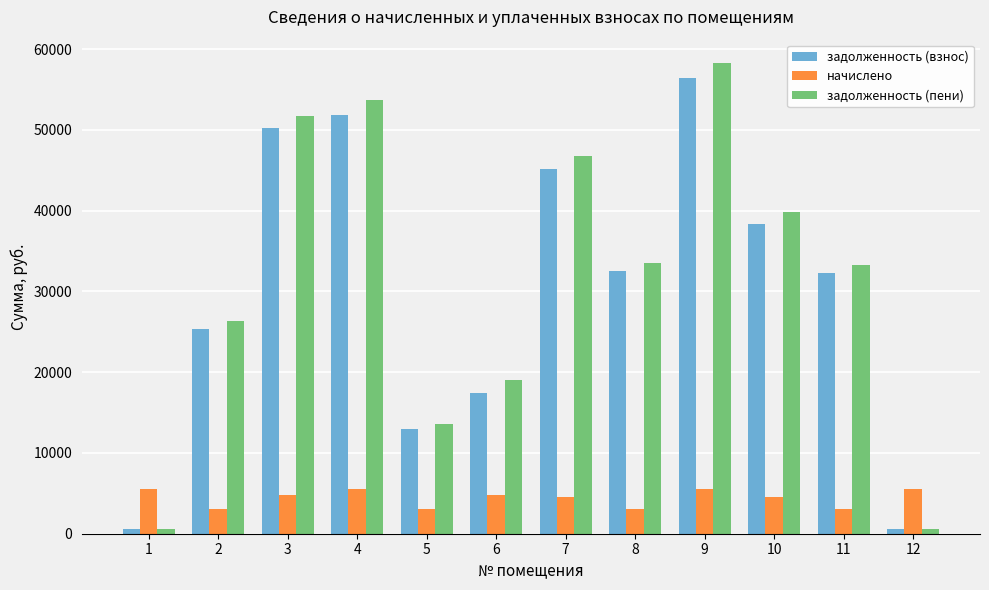

Is the value of начислено at 12 greater than the value of задолженность (взнос) at 5?

No